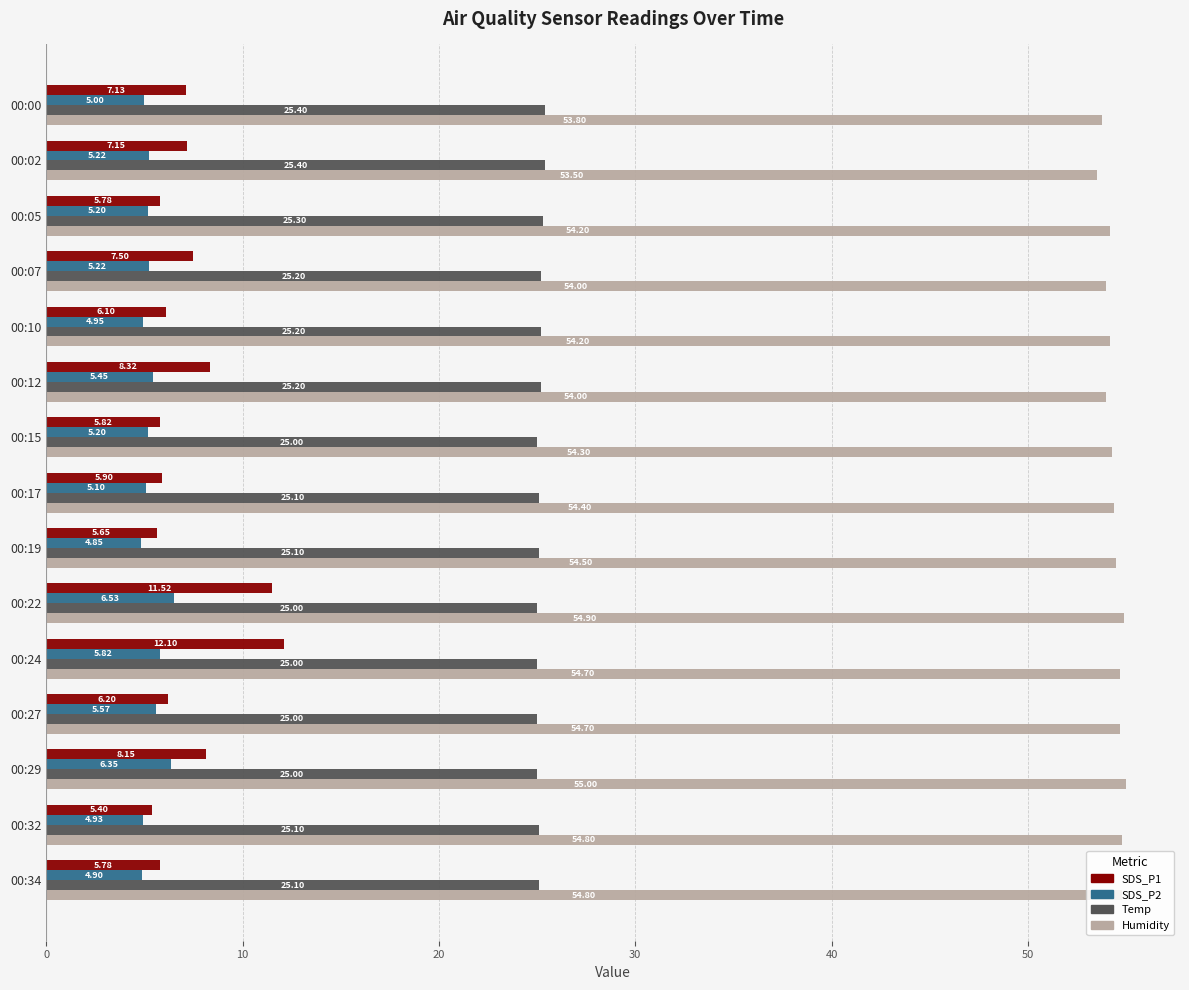

At how many categories does at least one series exceed 49?

15